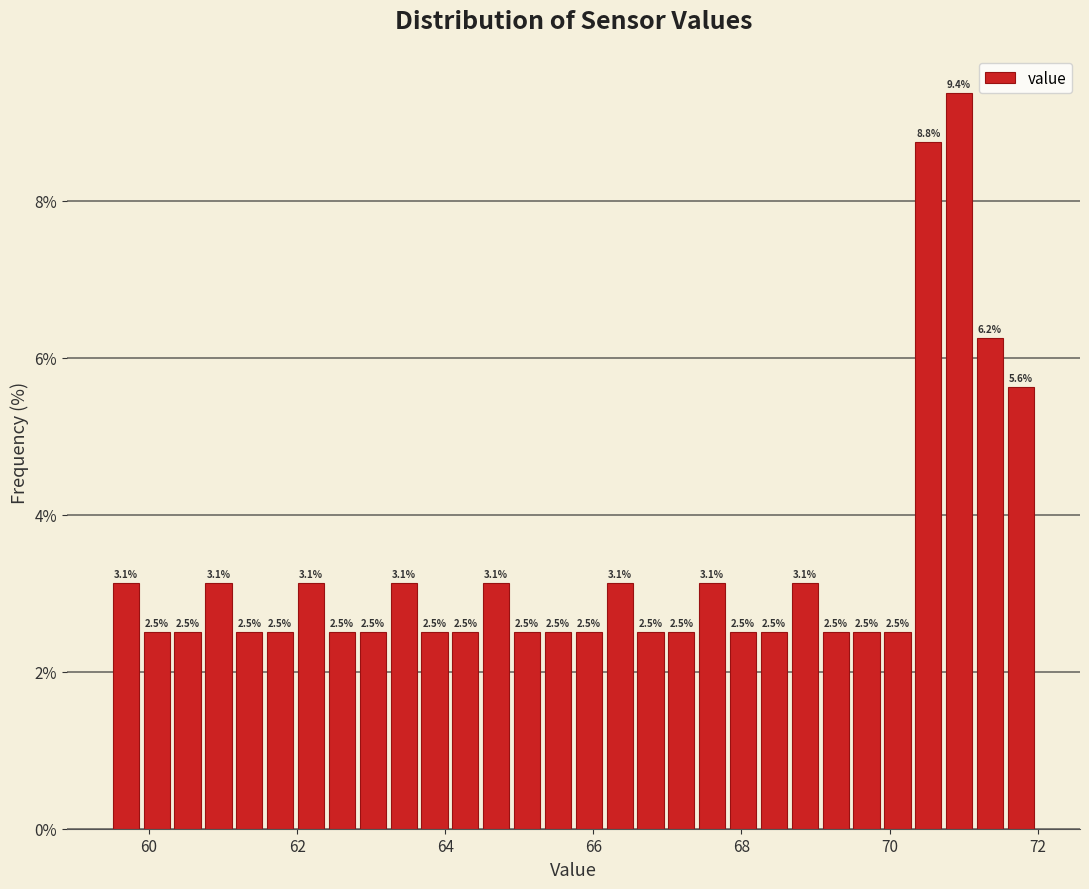

Around what value on the x-axis is the tallest bar? Give the approximate position of its centre, as read against the axis.

71.0